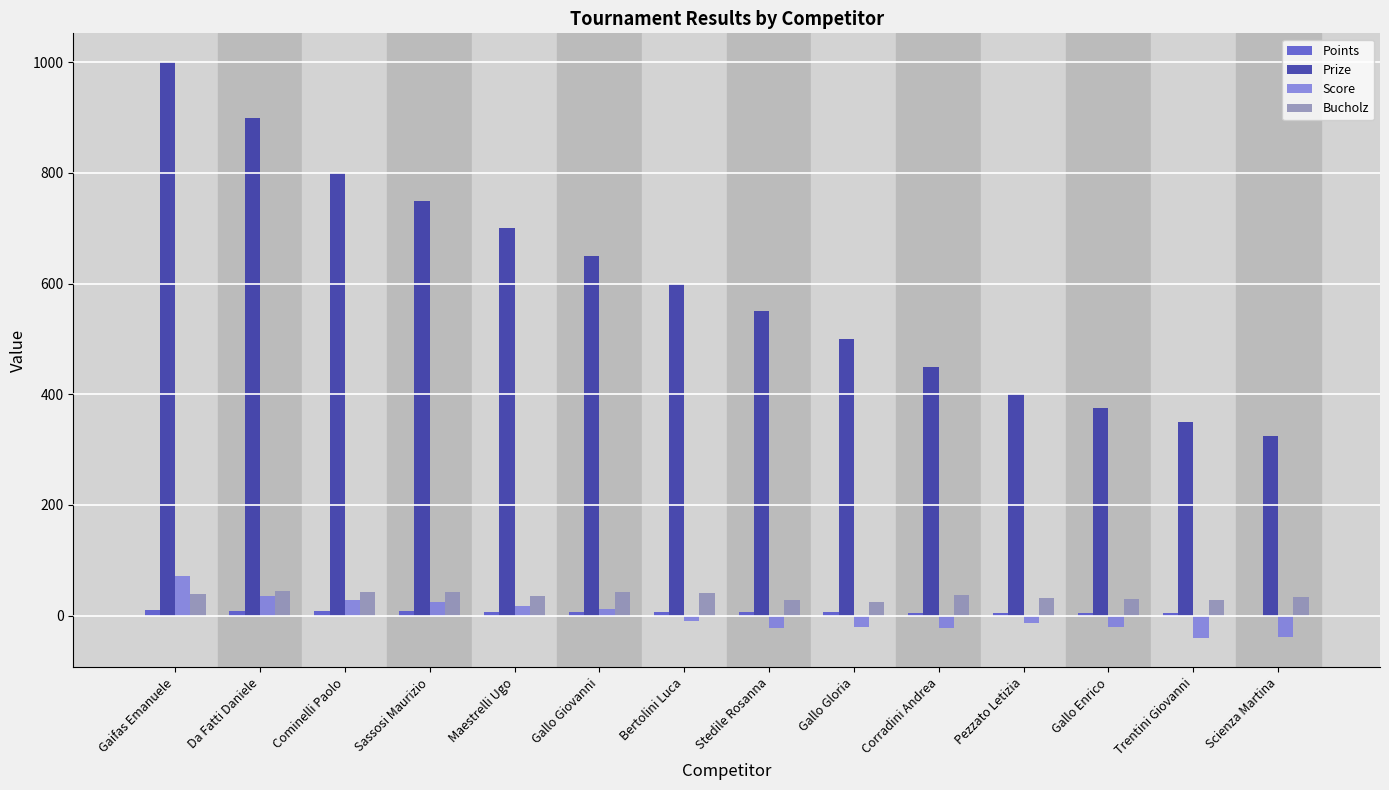

What is the sum of the Score values at Stedile Rosanna and Bertolini Luca?

-33